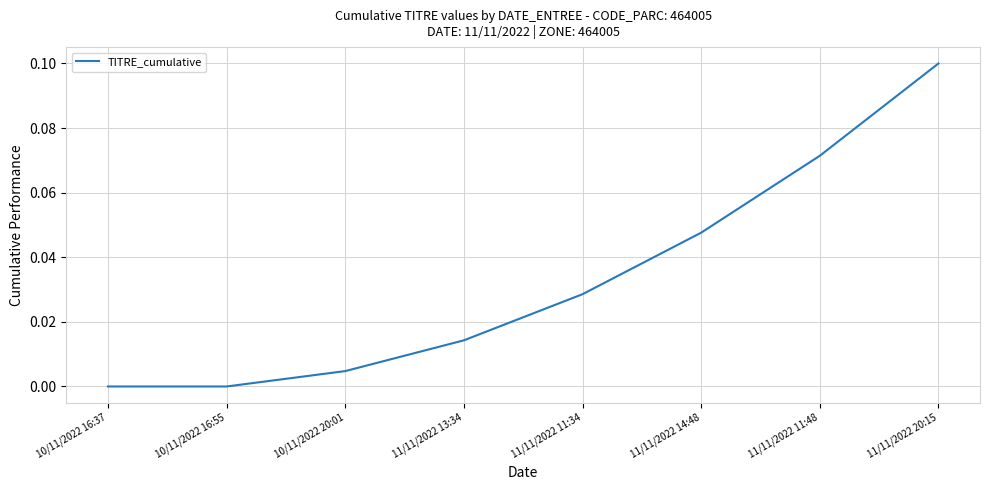

Count the number of categories in the chart.

8